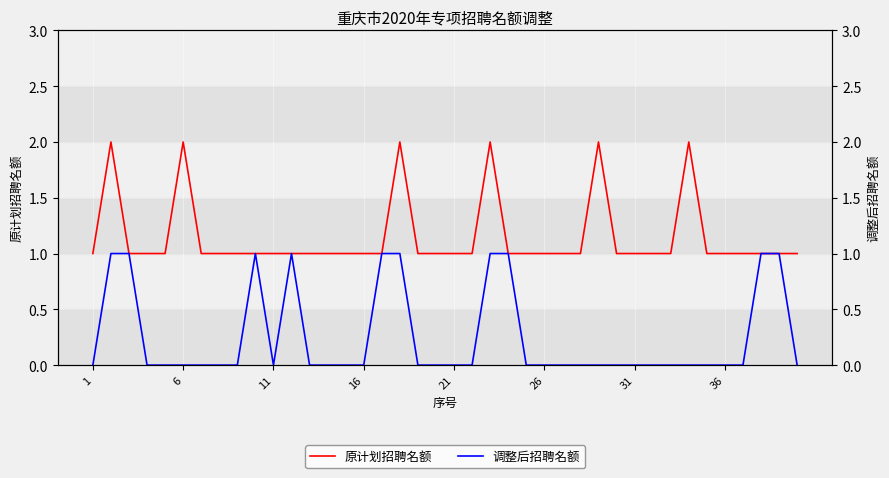

True or false: 原计划招聘名额 and 调整后招聘名额 cross at least once.

False